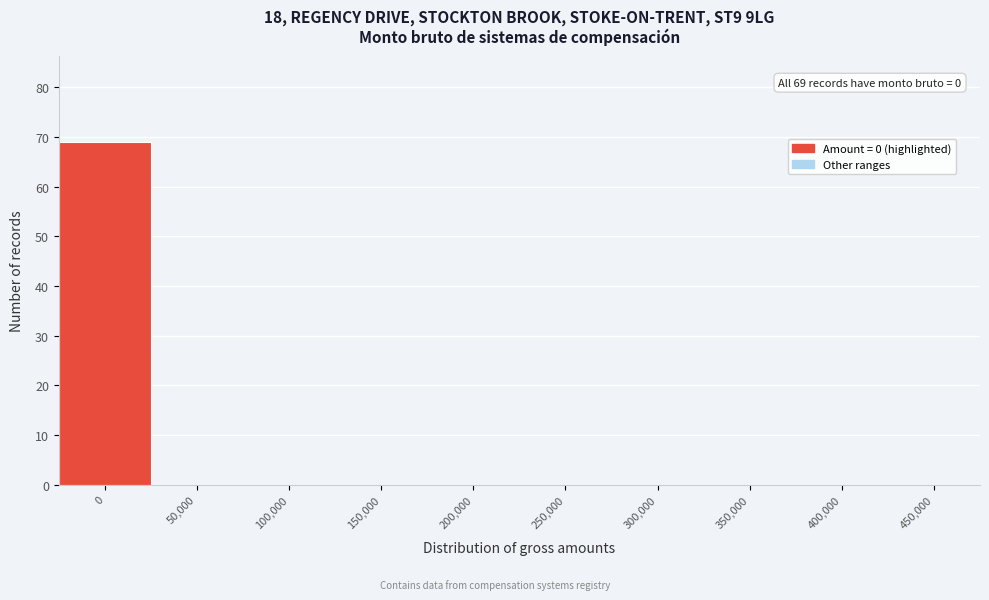

Reading left to right, extract all data points from this chart.

0=69	50,000=0	100,000=0	150,000=0	200,000=0	250,000=0	300,000=0	350,000=0	400,000=0	450,000=0